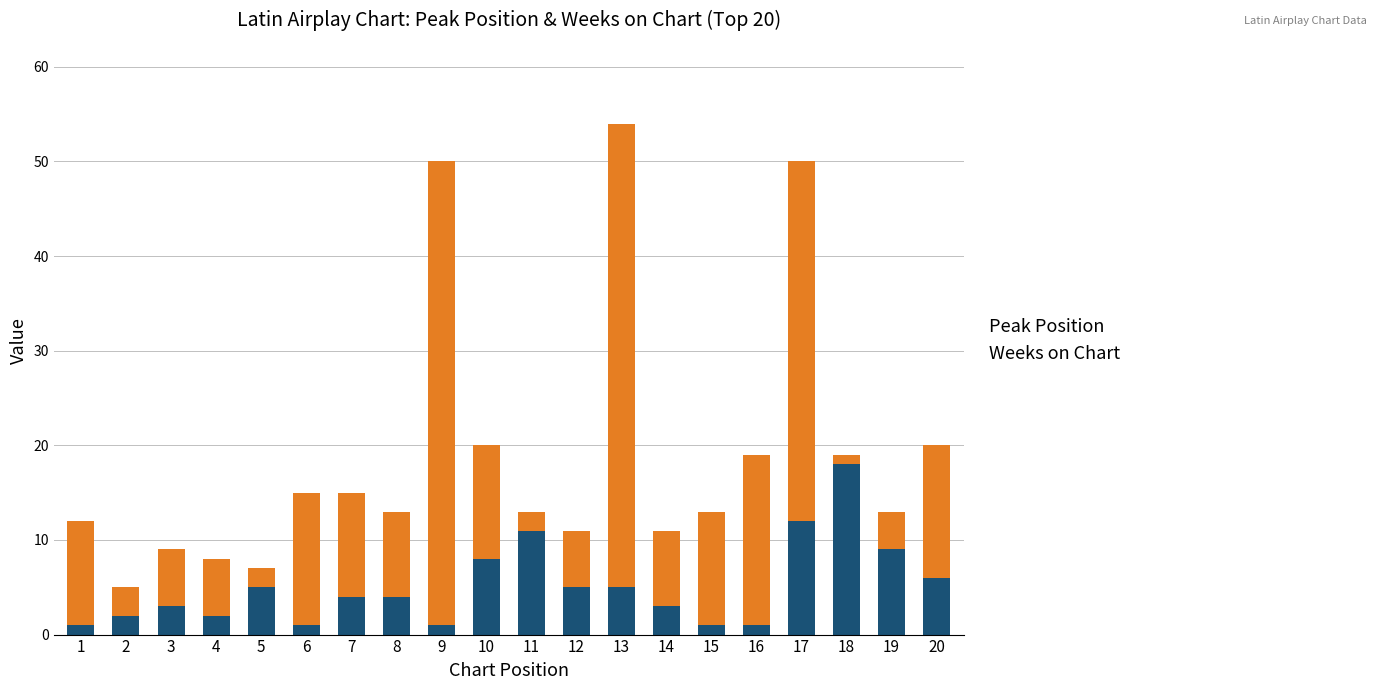

What is the sum of all Peak Position values?

102